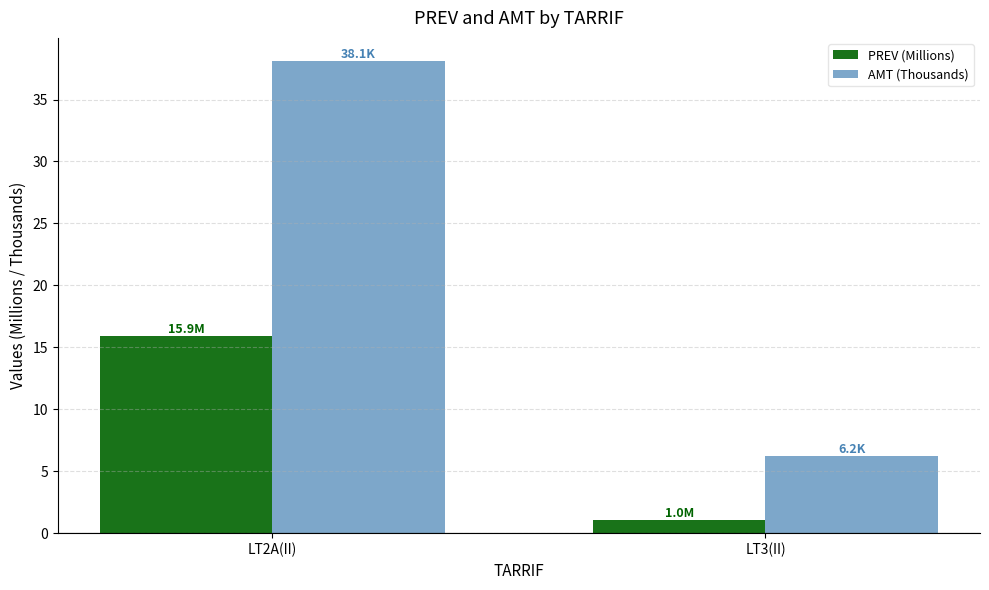

Is the value of AMT (Thousands) at LT3(II) greater than the value of PREV (Millions) at LT3(II)?

Yes